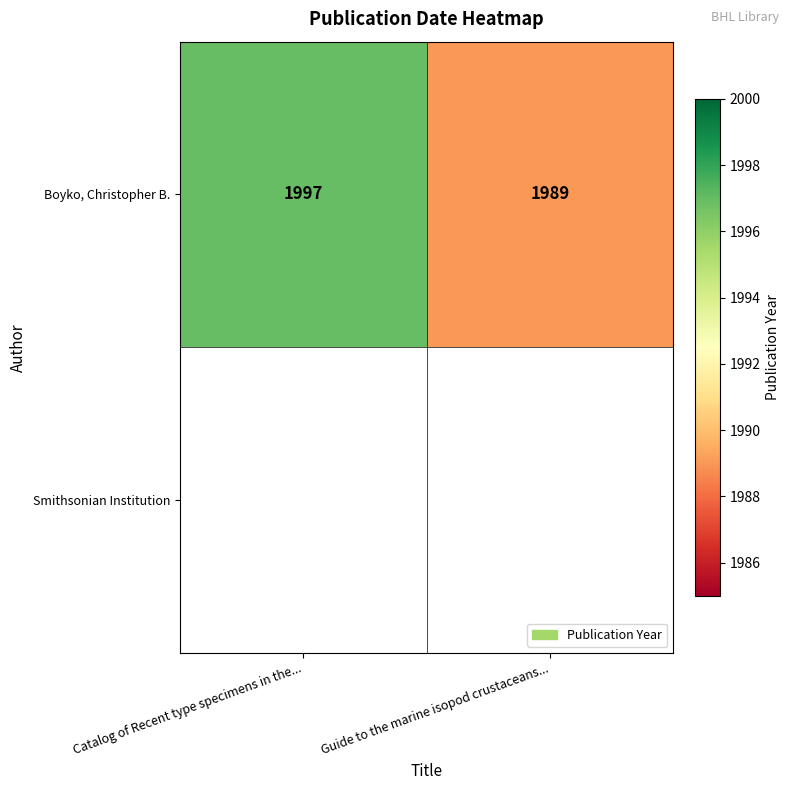

Reading left to right, extract all data points from this chart.

Catalog of Recent type specimens in the...=1997	Guide to the marine isopod crustaceans...=1989